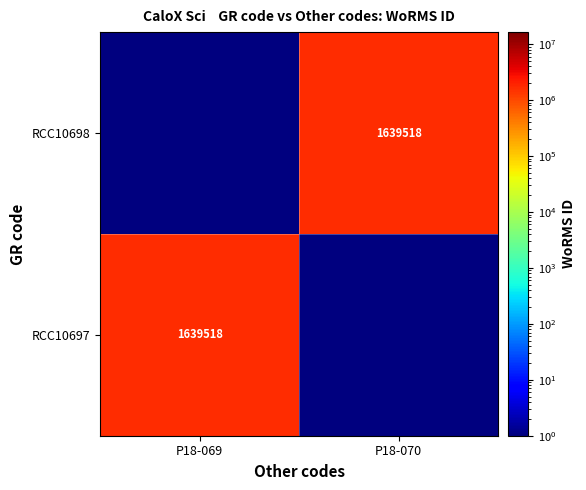

What is the spread (max minus min) of values at P18-070?

1639517.9